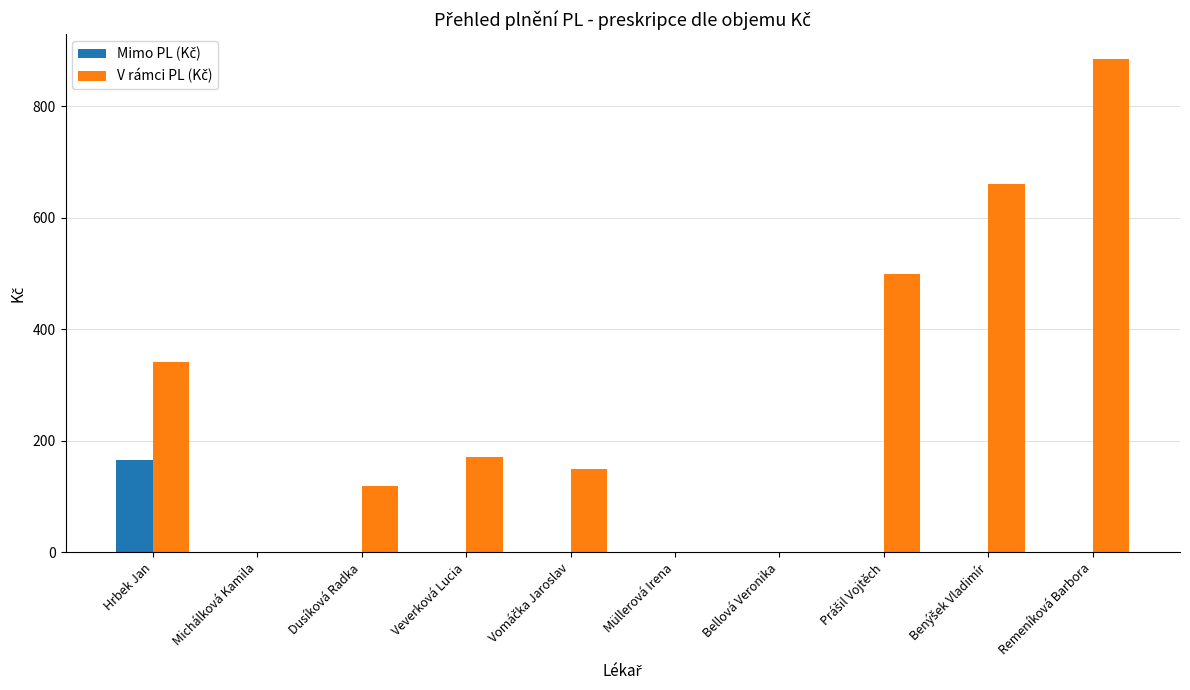

What is the maximum value shown in the chart?

885.3